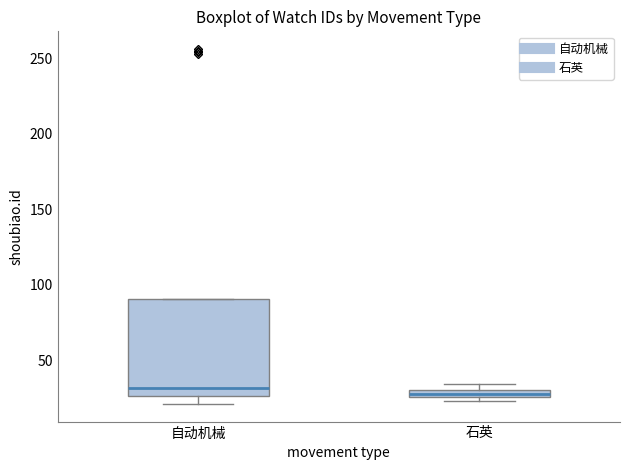

Where is the lower edge of the box for 石英 on the y-axis? The values are not printed on the chart, so give them approximately, as read against the axis.

25